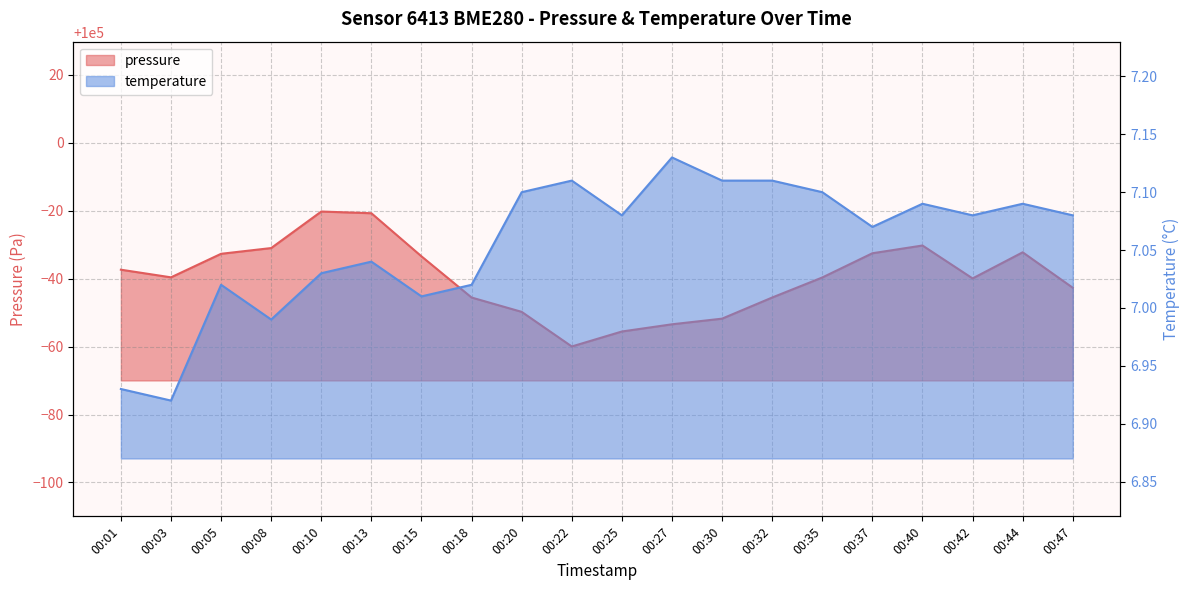

How many lines are shown in the chart?

2